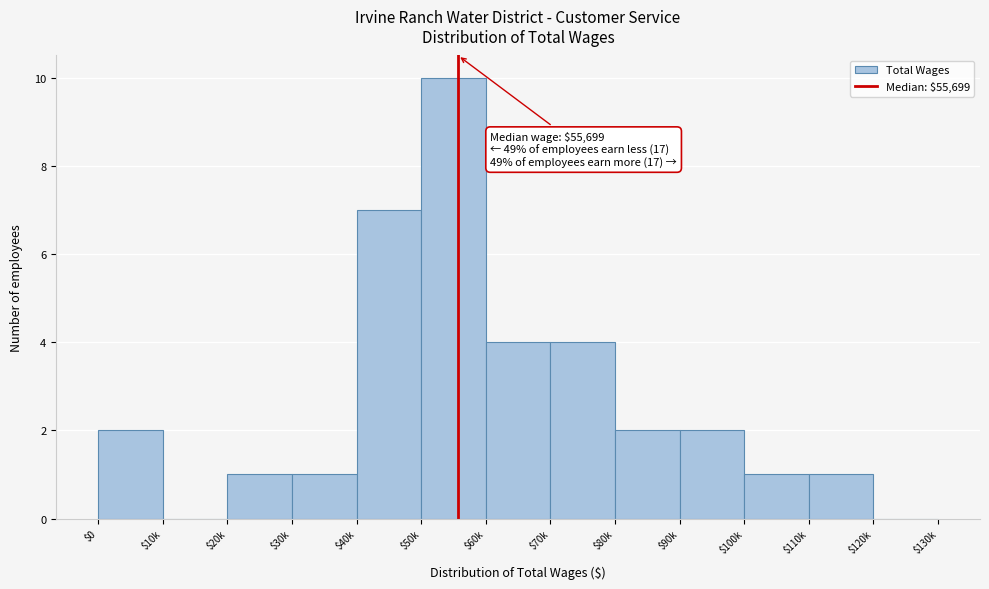

What is the approximate value at $40k?

7